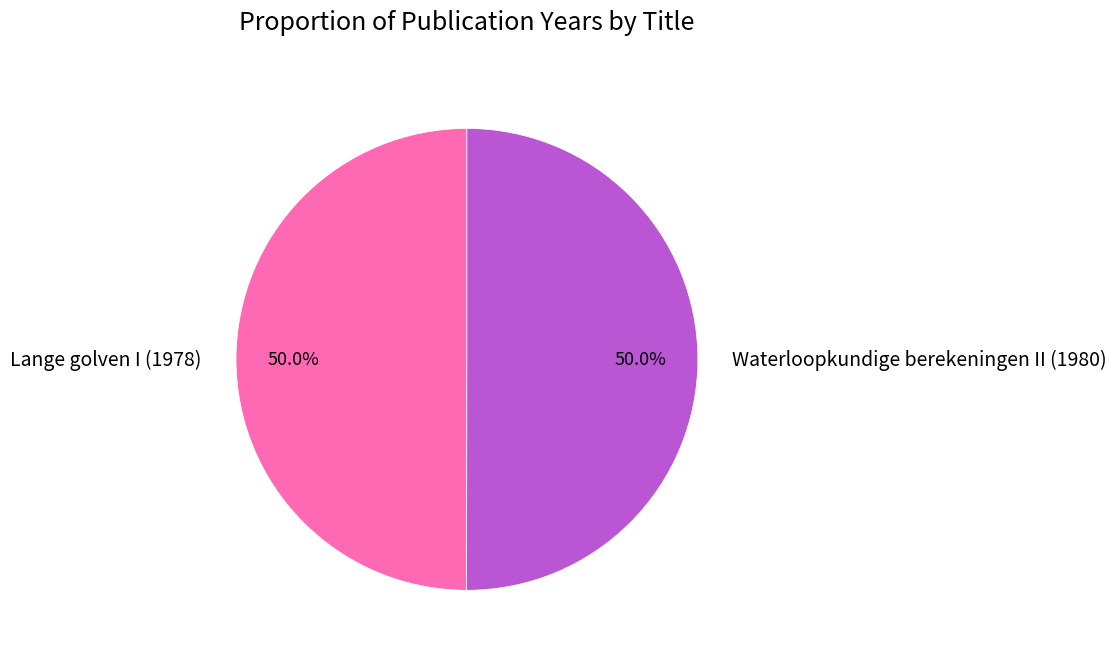

Approximately how many times larger is the value at Waterloopkundige berekeningen II (1980) compared to Lange golven I (1978)?

1.0